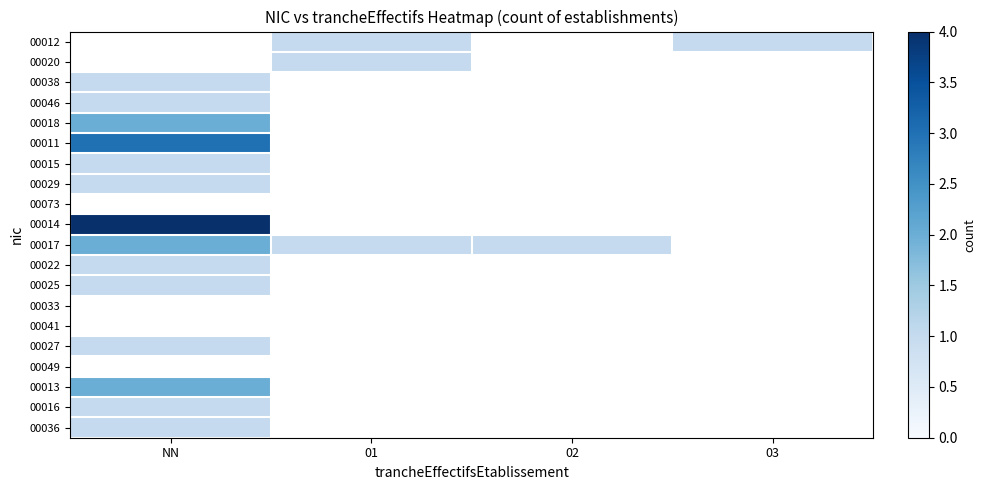

Where is 00025 nearest to the value 1?

NN